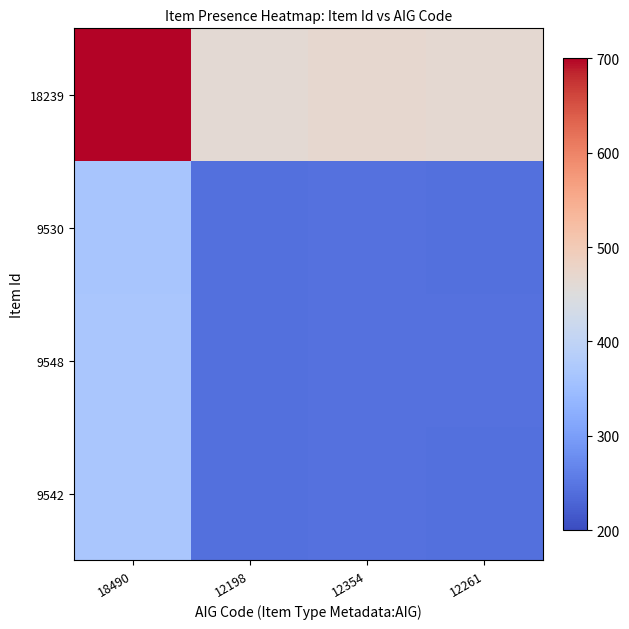

Between 12198 and 12354, which is larger?

12354